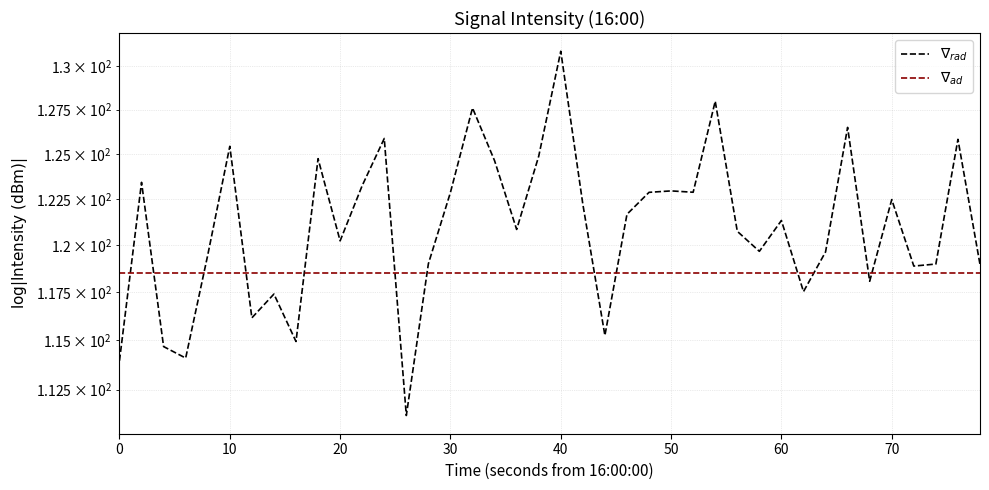

How many lines are shown in the chart?

2